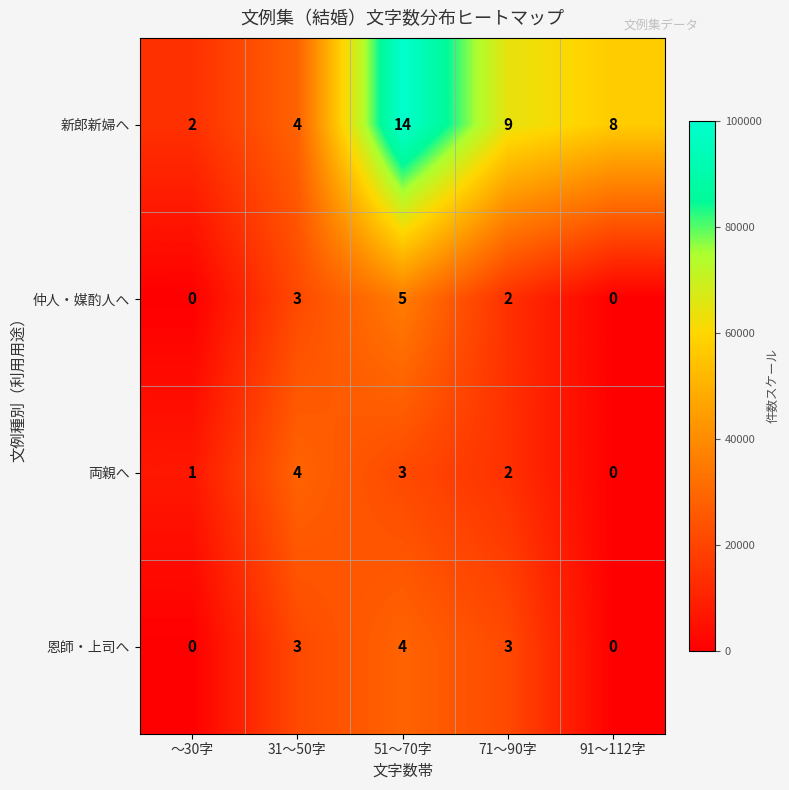

Which category has the highest value across all series?

51〜70字